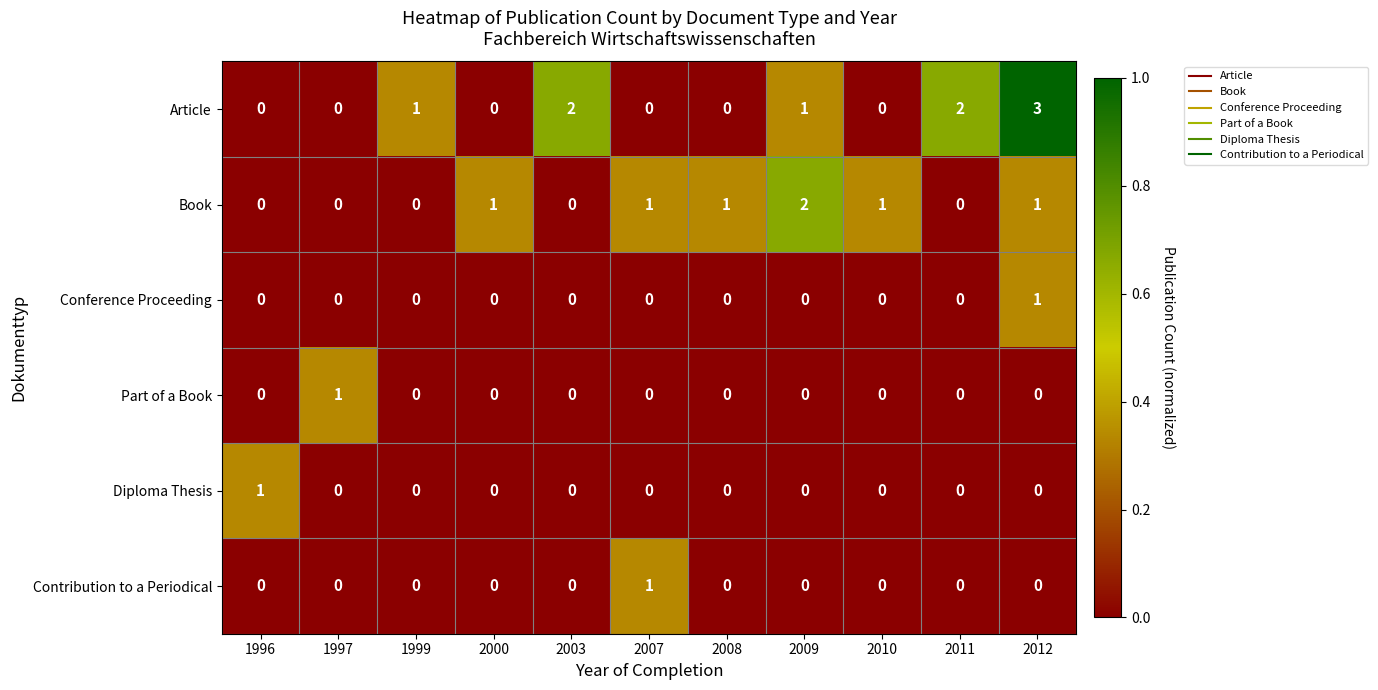

Is the value of Book at 2003 greater than the value of Article at 1999?

No